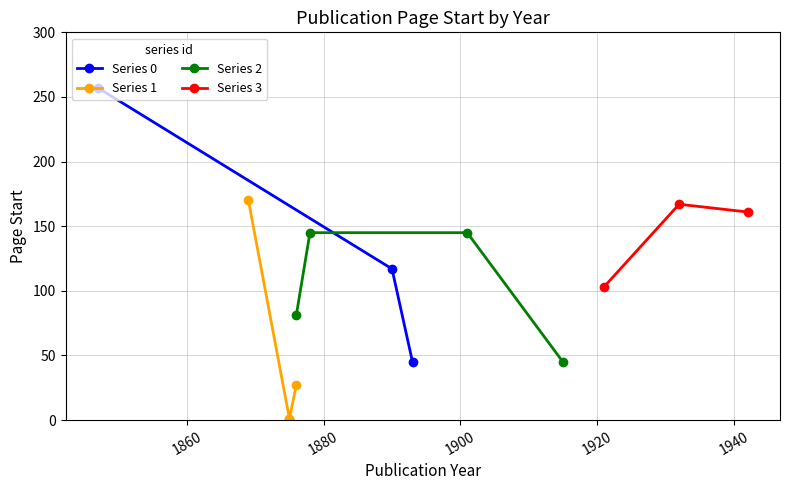

What is the highest value of the Series 3 series?

167